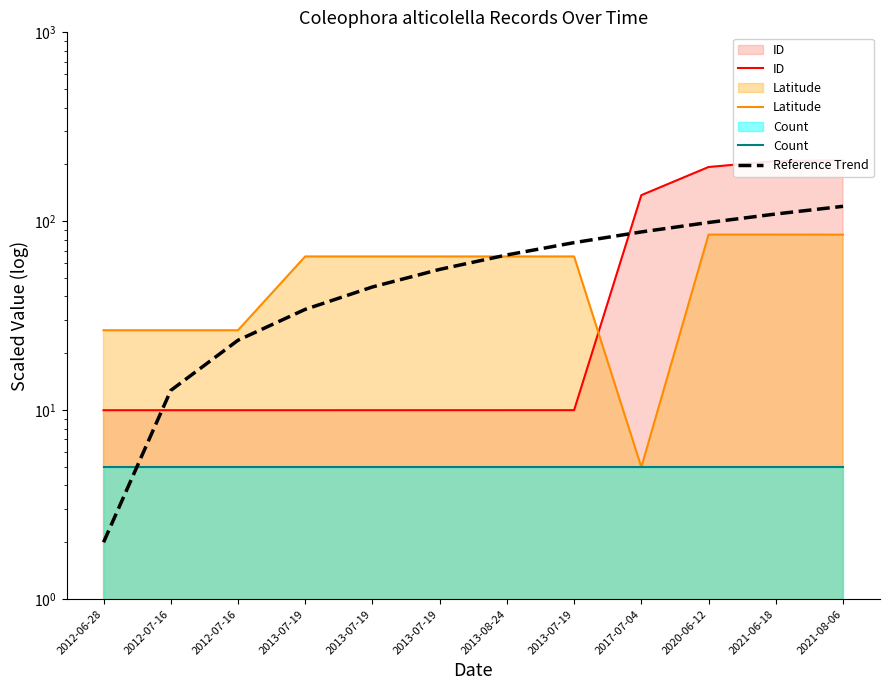

Is the value of ID at 2013-07-19 greater than the value of Count at 2013-07-19?

Yes